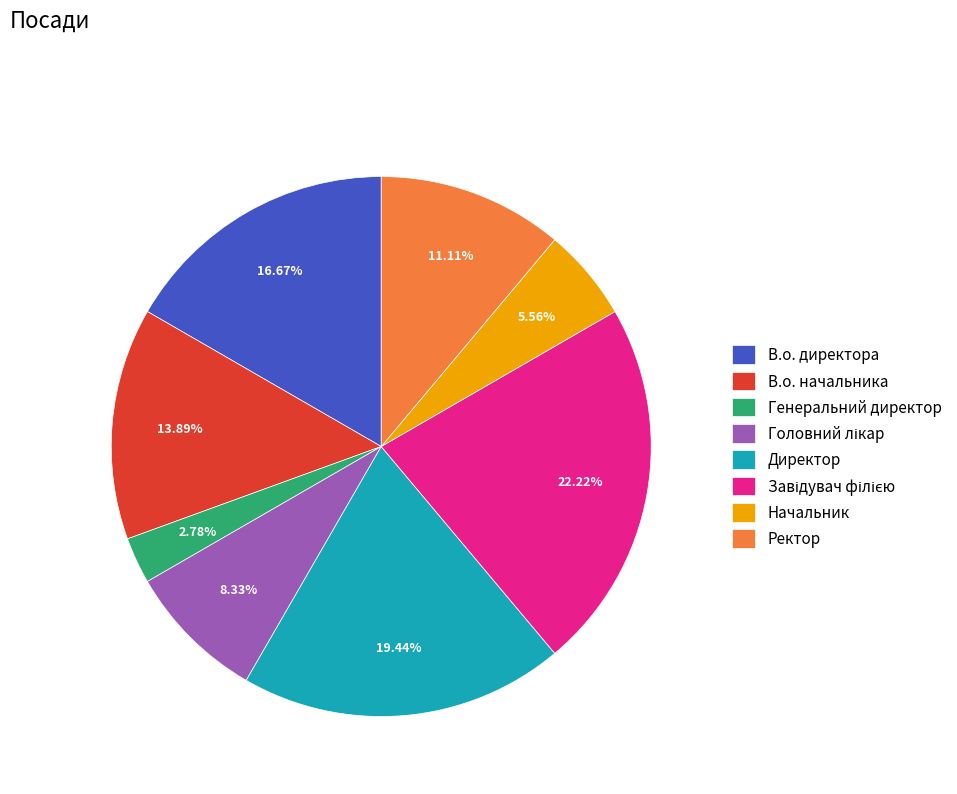

Is there any slice that represents more than half of the pie?

No